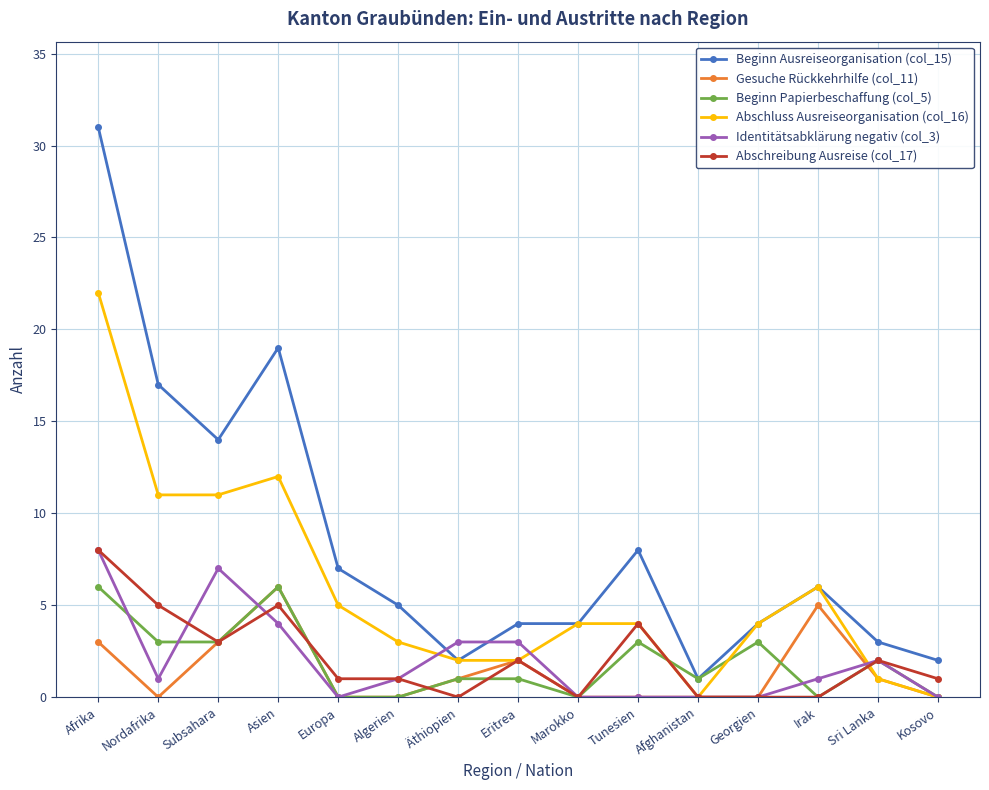

At which category is the sum across all series the highest?

Afrika